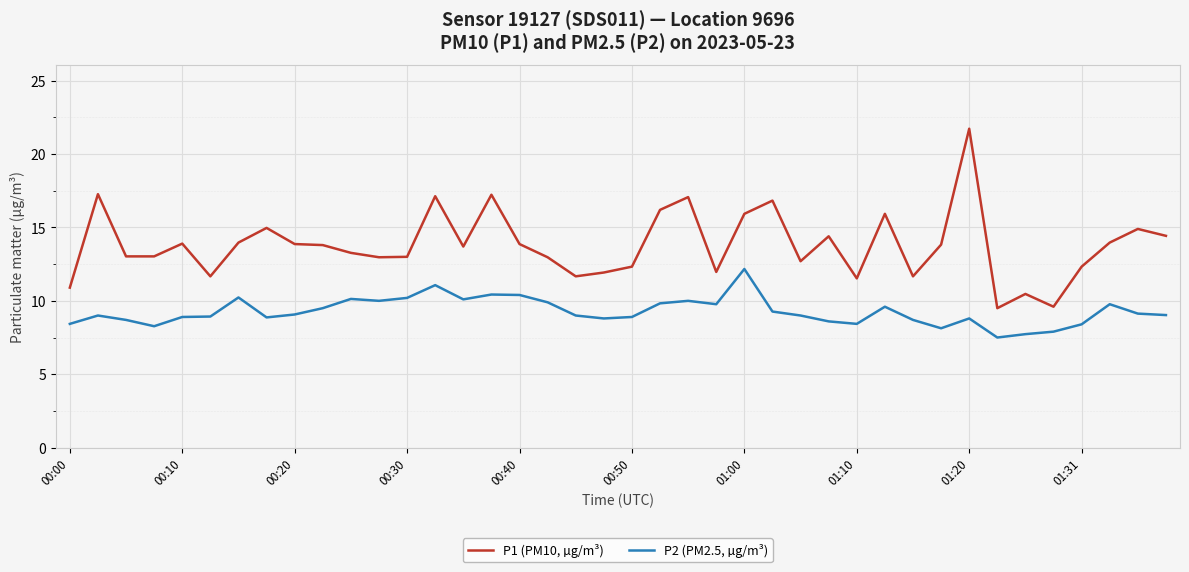

What is the lowest value of the P2 (PM2.5, µg/m³) series?

7.5